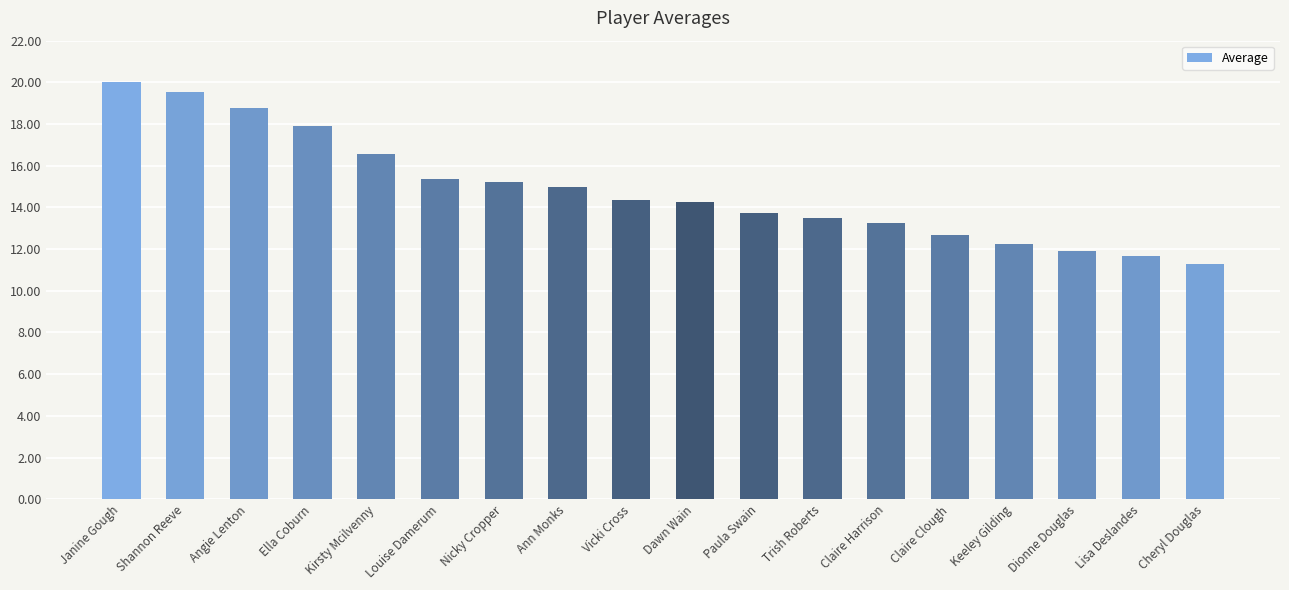

What is the difference between the values at Kirsty Mcilvenny and Shannon Reeve?

2.9